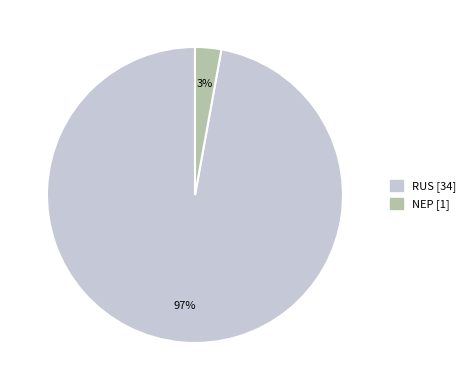

To the nearest percent, what is the combined percentage of NEP and RUS?

100%